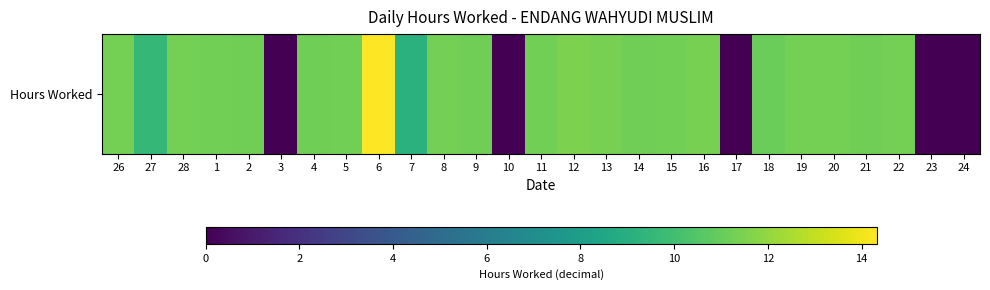

Which category has the lowest value across all series?

3